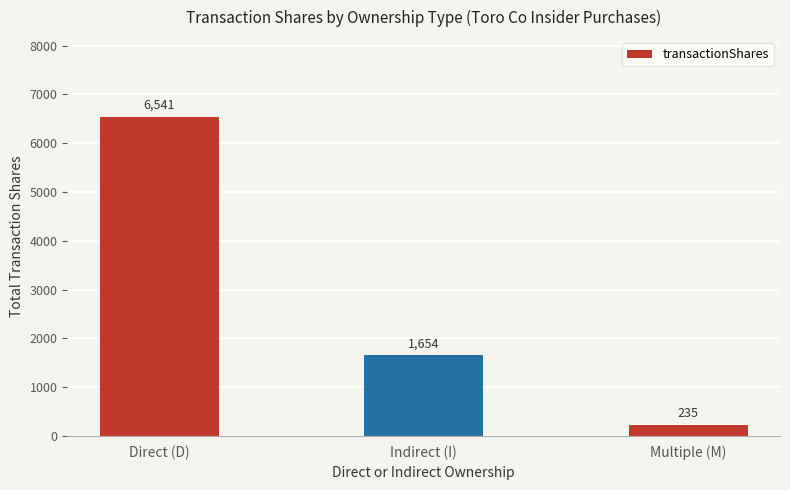

What position from the right is Multiple (M)?

1